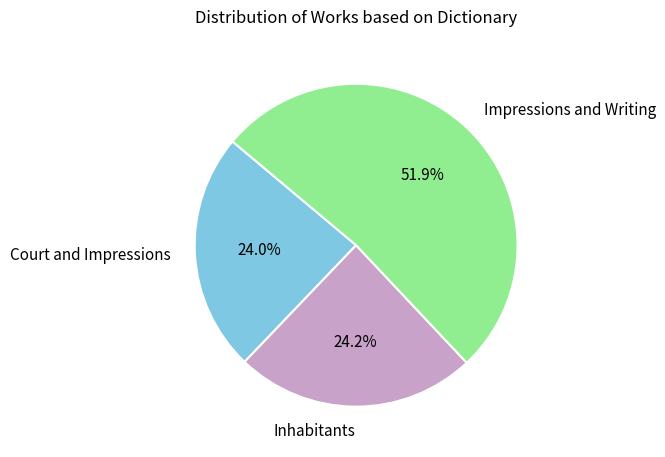

Which category has the biggest portion of the pie?

Impressions and Writing